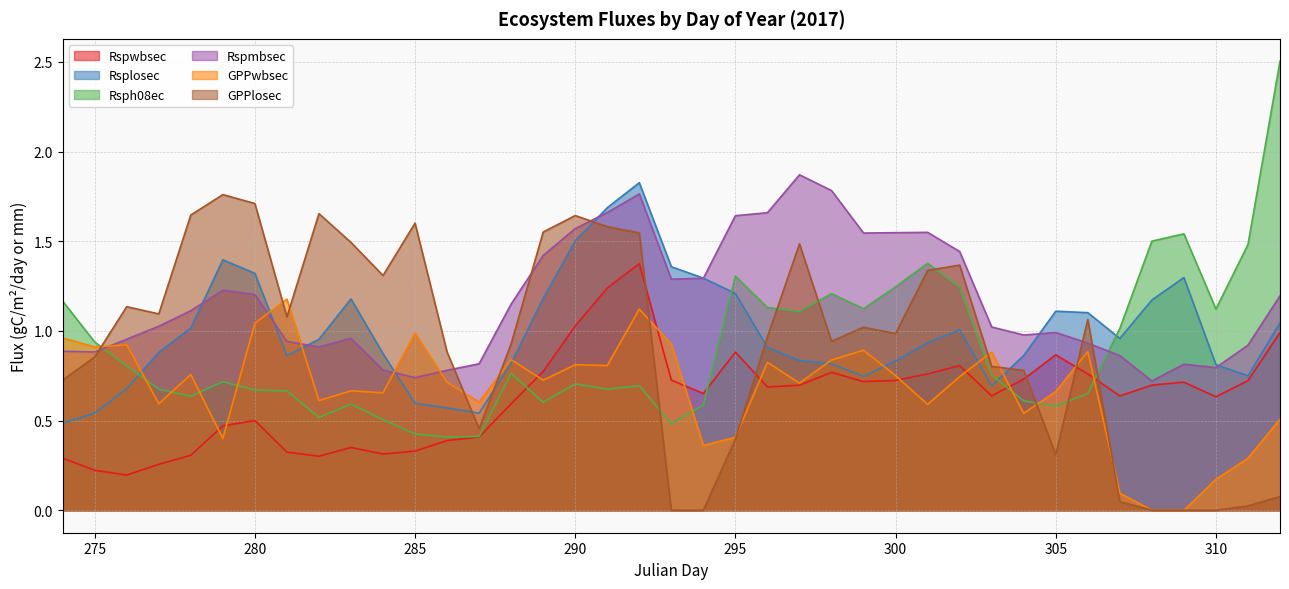

The Rsplosec series shows 1.5 at 296. True or false?

False